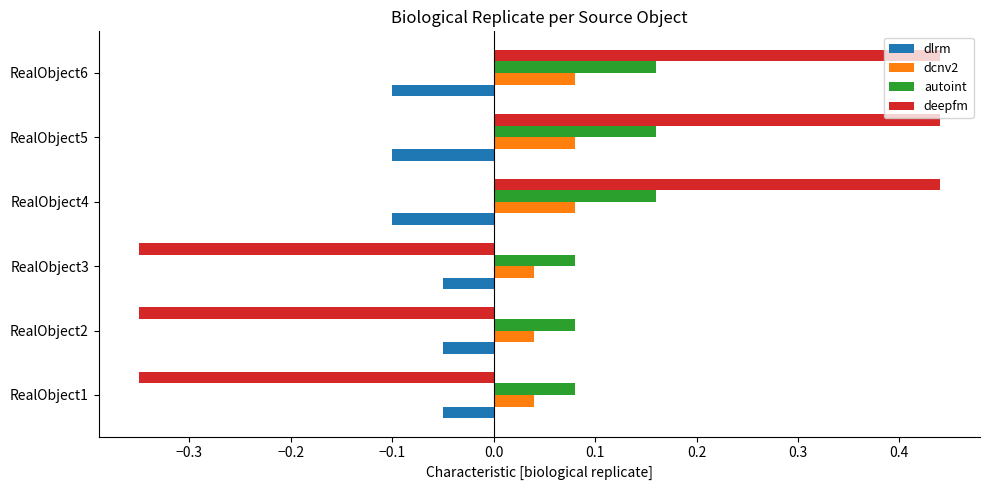

What is the difference between the maximum and minimum values in the deepfm series?

0.8